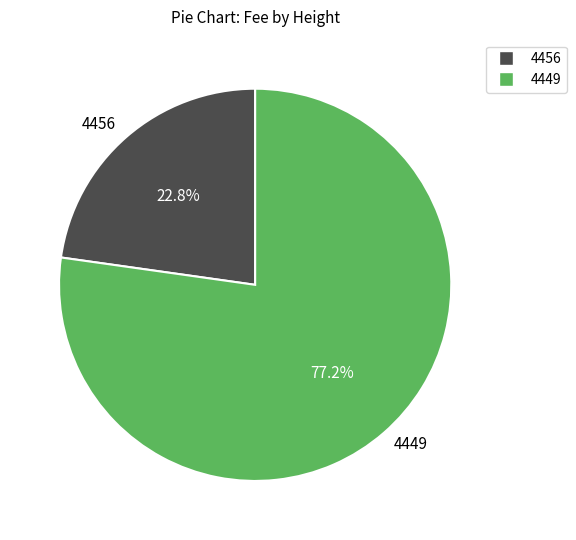

How many slices are in this pie chart?

2